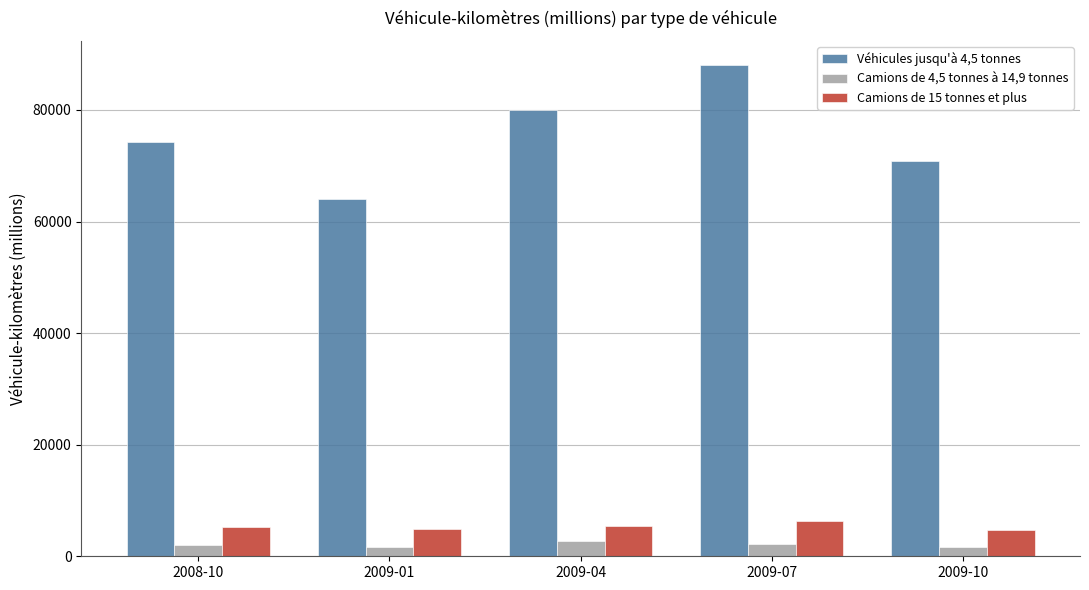

Rank the categories by Véhicules jusqu'à 4,5 tonnes value from lowest to highest.

2009-01, 2009-10, 2008-10, 2009-04, 2009-07